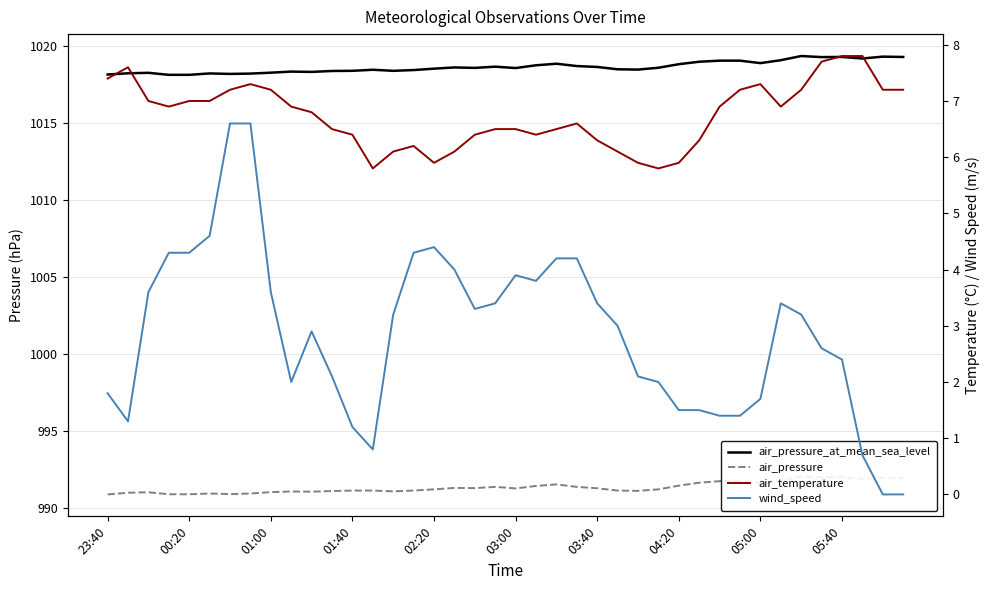

What value does the air_temperature series have at 30?

6.9